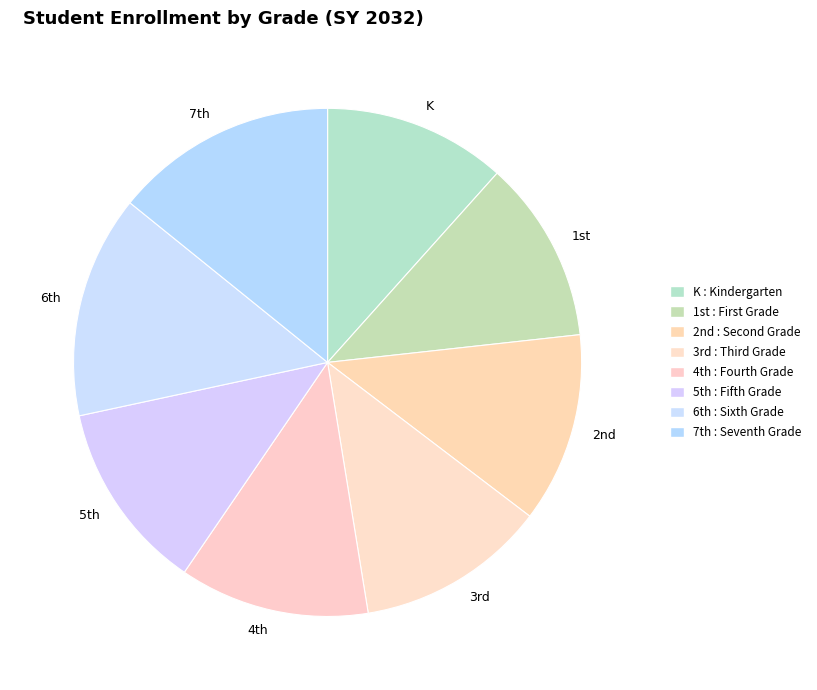

Is there any slice that represents more than half of the pie?

No